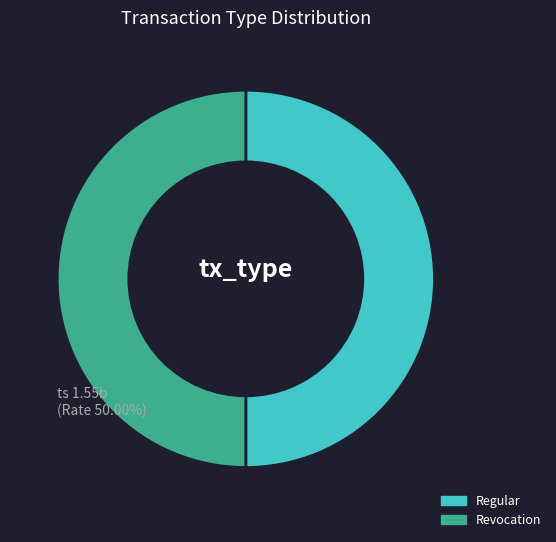

What percentage is NOT represented by Revocation?

50.0%